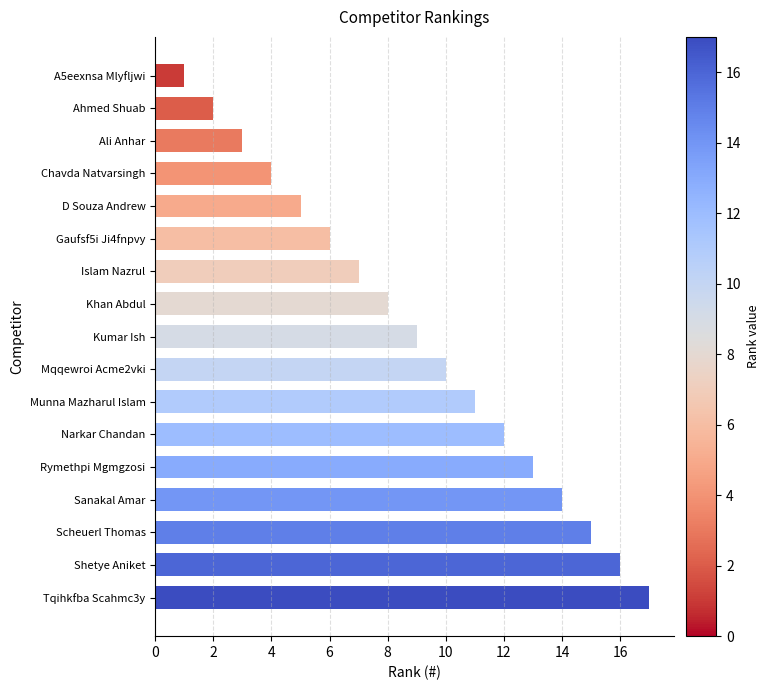

Count the number of categories in the chart.

17